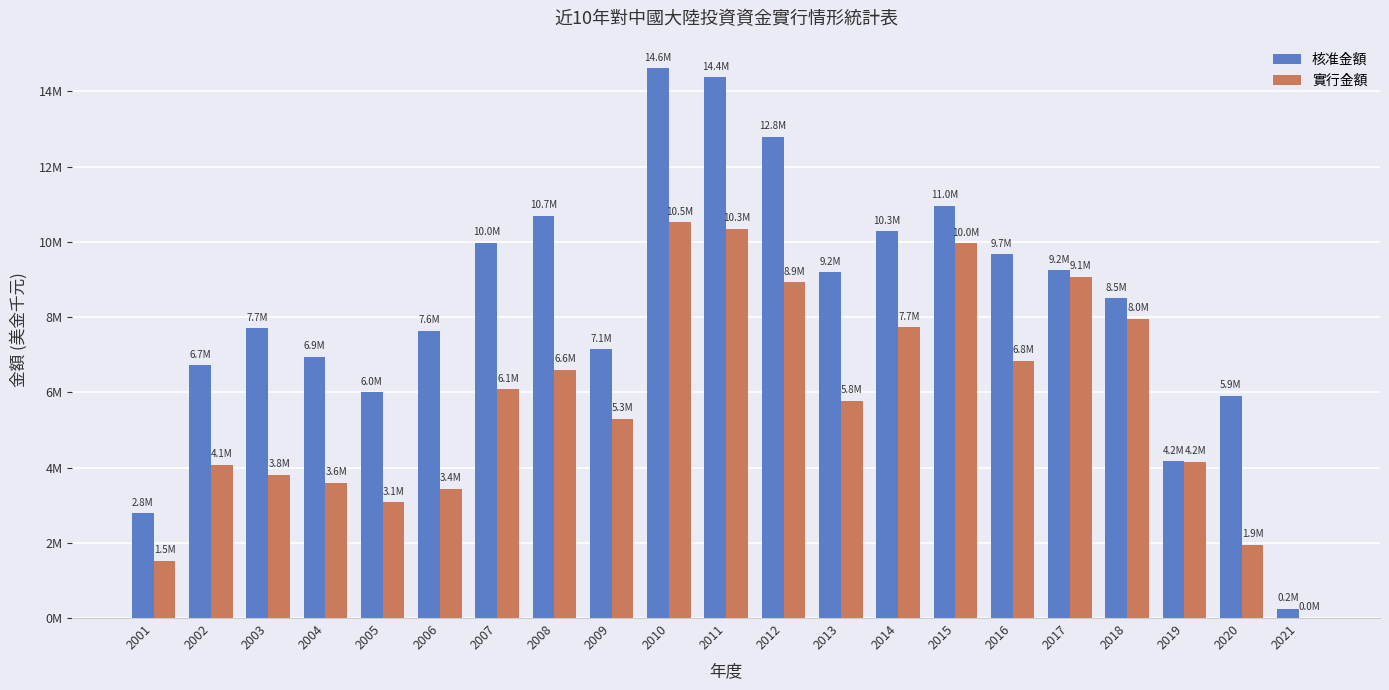

Are the bars grouped side by side (vs. stacked)?

Yes